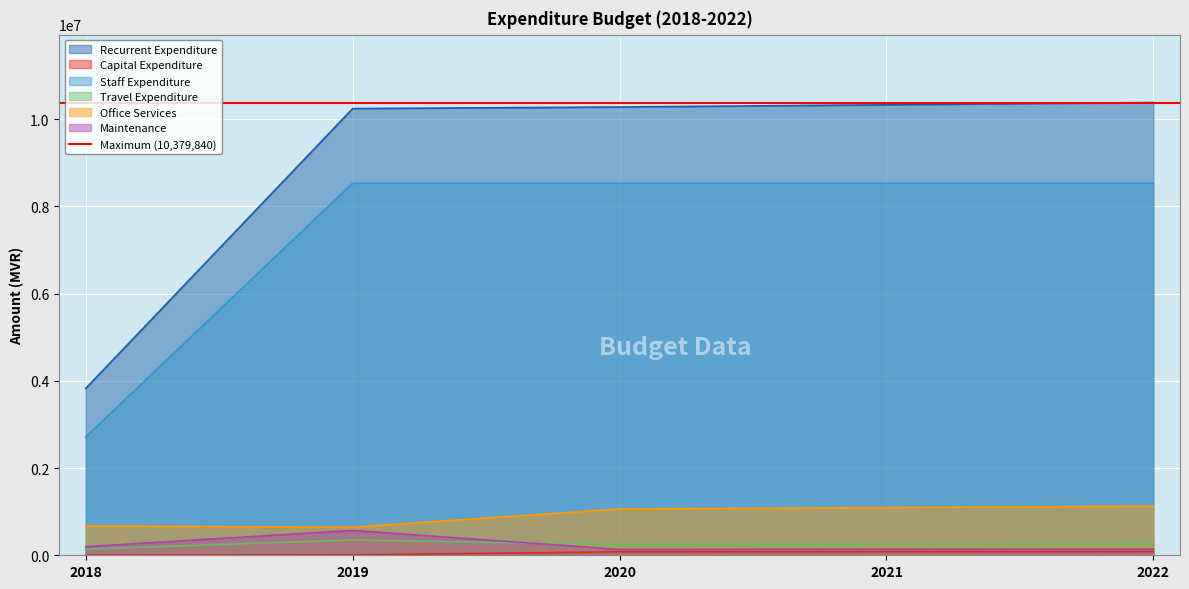

Reading left to right, transcribe all the data shown in this chart.

Recurrent Expenditure: 3825949	10240629	10277173	10327748	10379840
Capital Expenditure: 0	9094	79232	81609	84057
Staff Expenditure: 2715821	8531465	8531465	8531465	8531465
Travel Expenditure: 141600	350000	248678	256138	263822
Office Services: 670162	644492	1061825	1093681	1126492
Maintenance: 197604	570000	133973	137993	142133